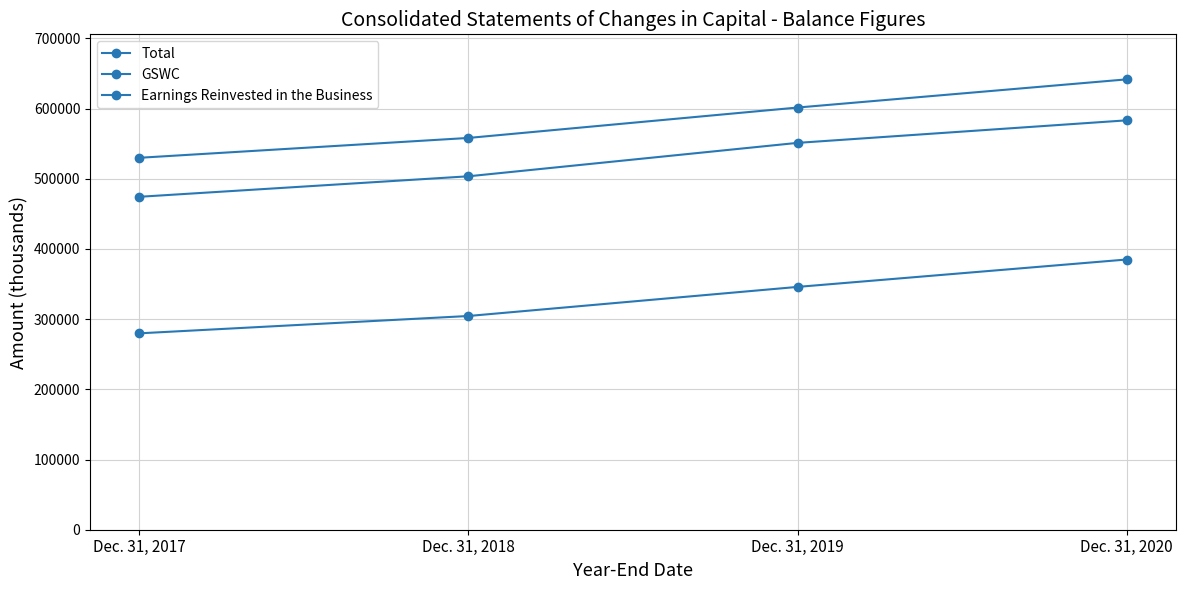

Count the number of data series in this chart.

3